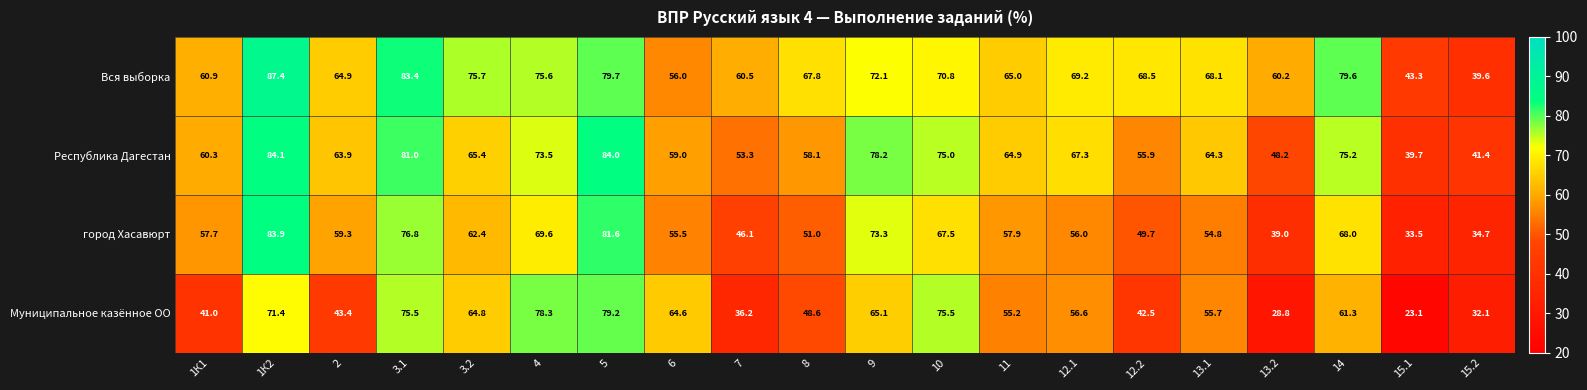

True or false: Муниципальное казённое ОО has a value of 103.6 at 9.

False